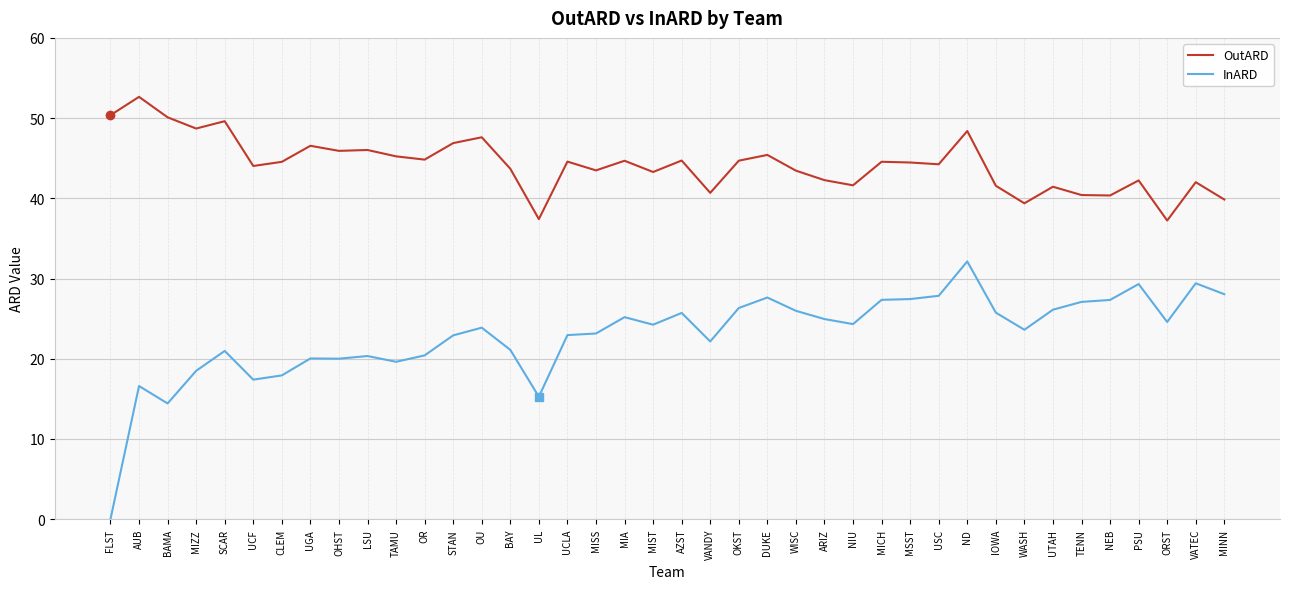

What is the sum of all InARD values?

918.1